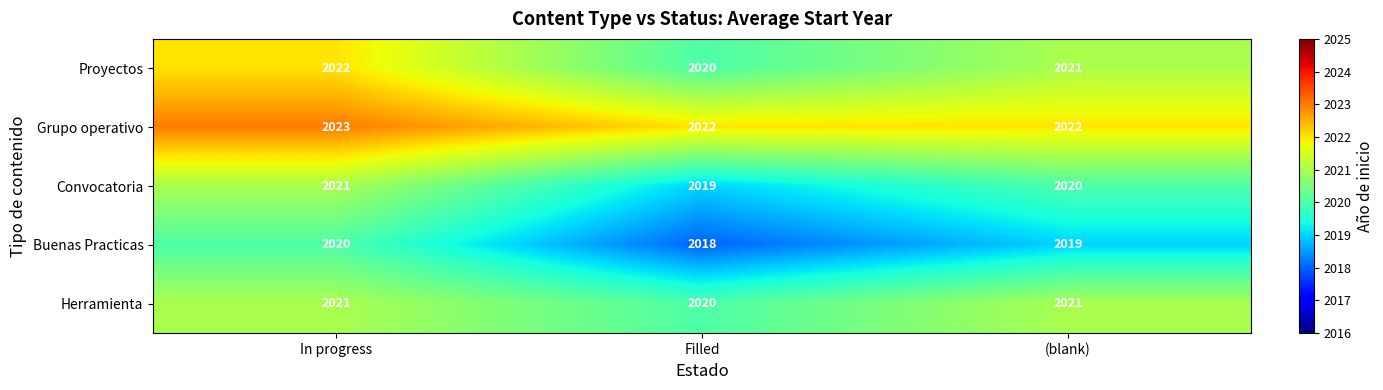

What is the total value across all series at In progress?

10107